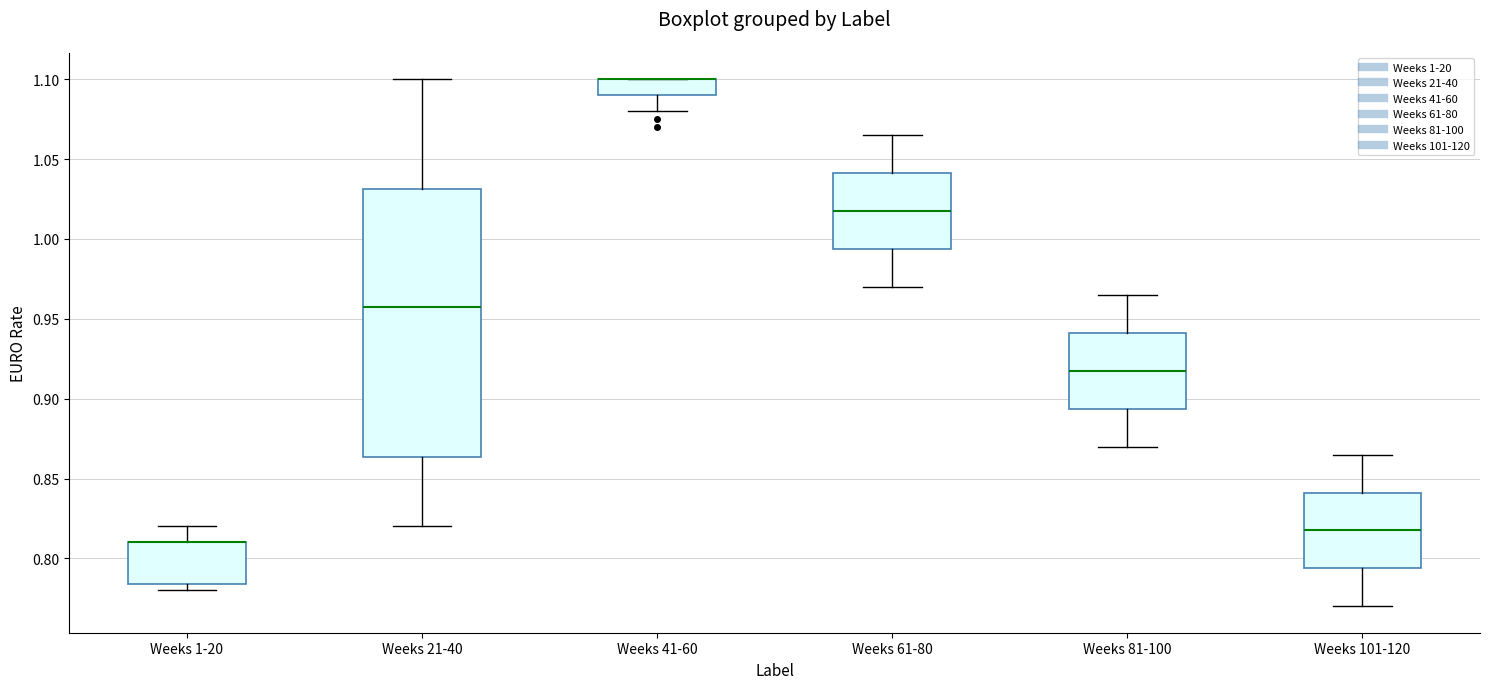

Reading left to right, read every box against the y-axis: the position of its median line, the range the box covers, and the ends of its whiskers. The values are not printed on the chart, so give them approximately, as read against the axis.

Weeks 1-20: median 0.810 (drawn on the box's upper edge), box 0.785 to 0.810, whiskers 0.780 to 0.820
Weeks 21-40: median 0.960, box 0.865 to 1.030, whiskers 0.820 to 1.100
Weeks 41-60: median 1.100 (drawn on the box's upper edge), box 1.090 to 1.100, whiskers 1.080 to 1.100
Weeks 61-80: median 1.020, box 0.995 to 1.040, whiskers 0.970 to 1.065
Weeks 81-100: median 0.920, box 0.895 to 0.940, whiskers 0.870 to 0.965
Weeks 101-120: median 0.820, box 0.795 to 0.840, whiskers 0.770 to 0.865